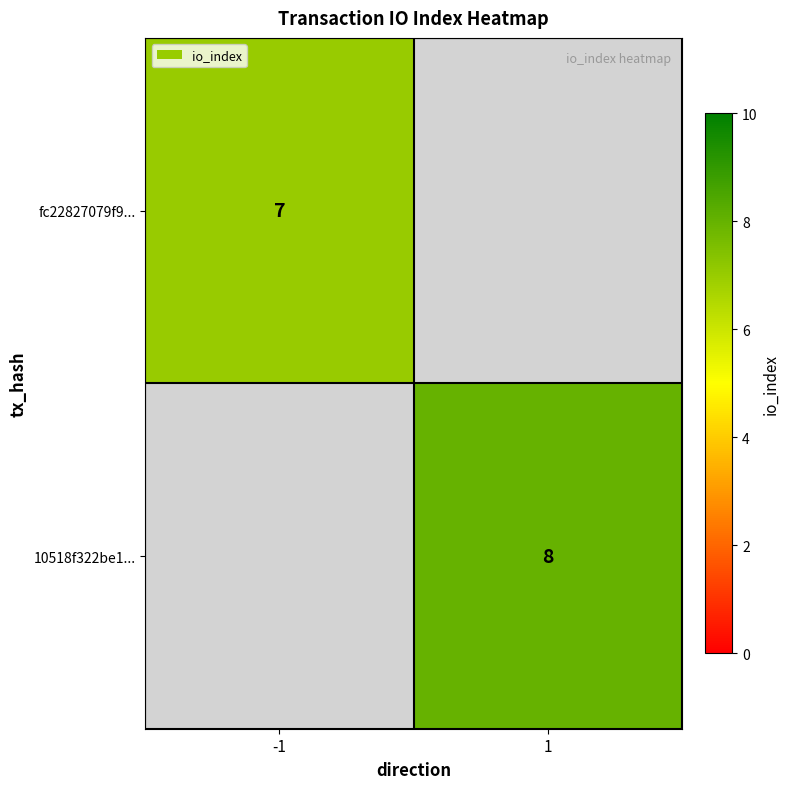

The value of fc22827079f9... at -1 is 4. True or false?

False